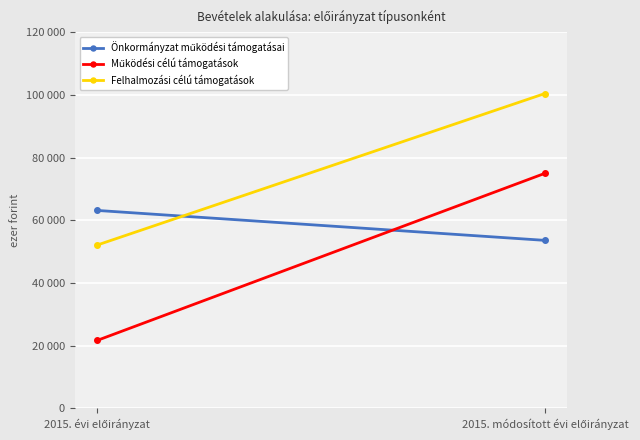

Rank the series at 2015. módosított évi előirányzat from lowest to highest value.

Önkormányzat működési támogatásai, Működési célú támogatások, Felhalmozási célú támogatások